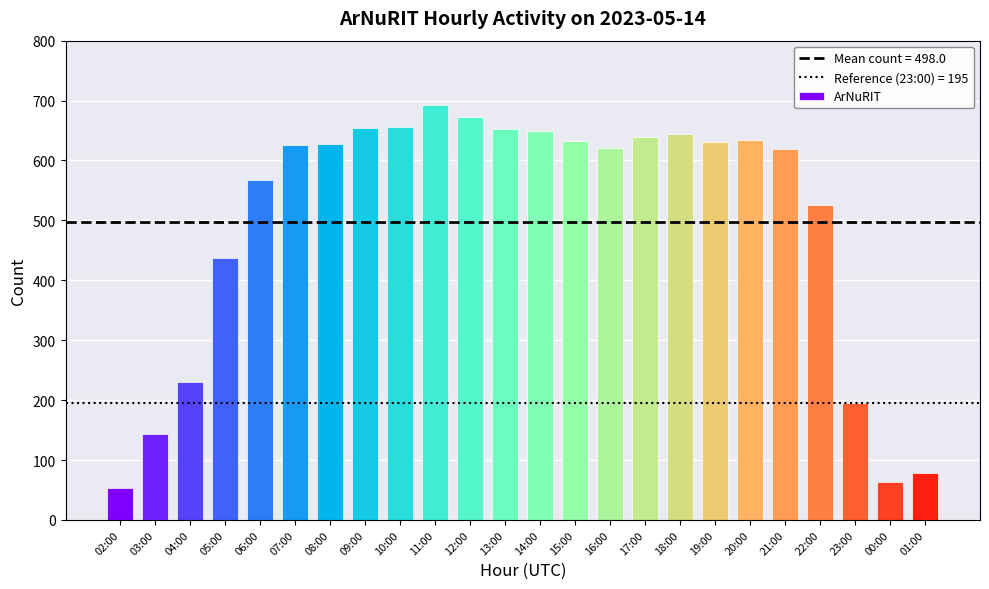

At which label is the value closest to 373?

05:00